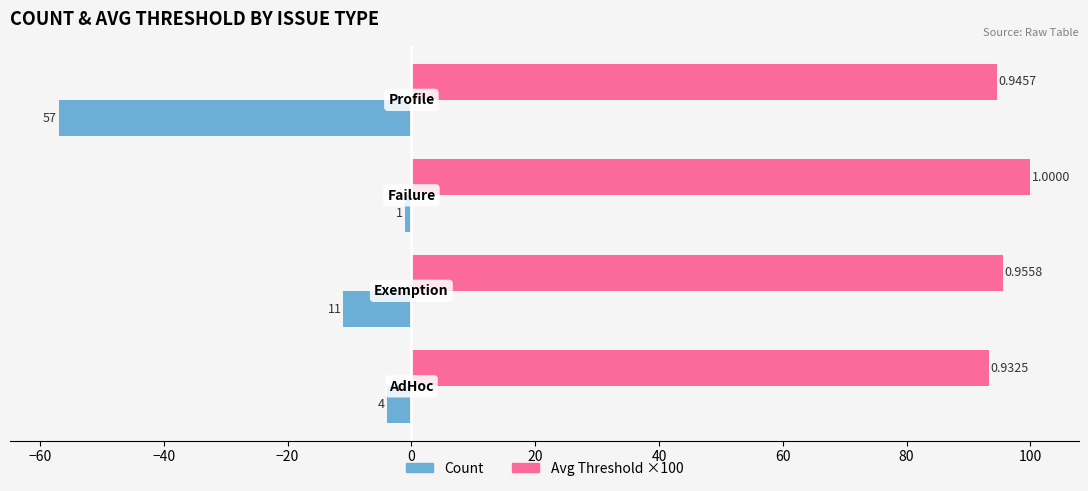

Reading right to left, list all the values displayed in this chart.

Count: -57.0	-1.0	-11.0	-4.0
Avg Threshold ×100: 94.6	100.0	95.6	93.2